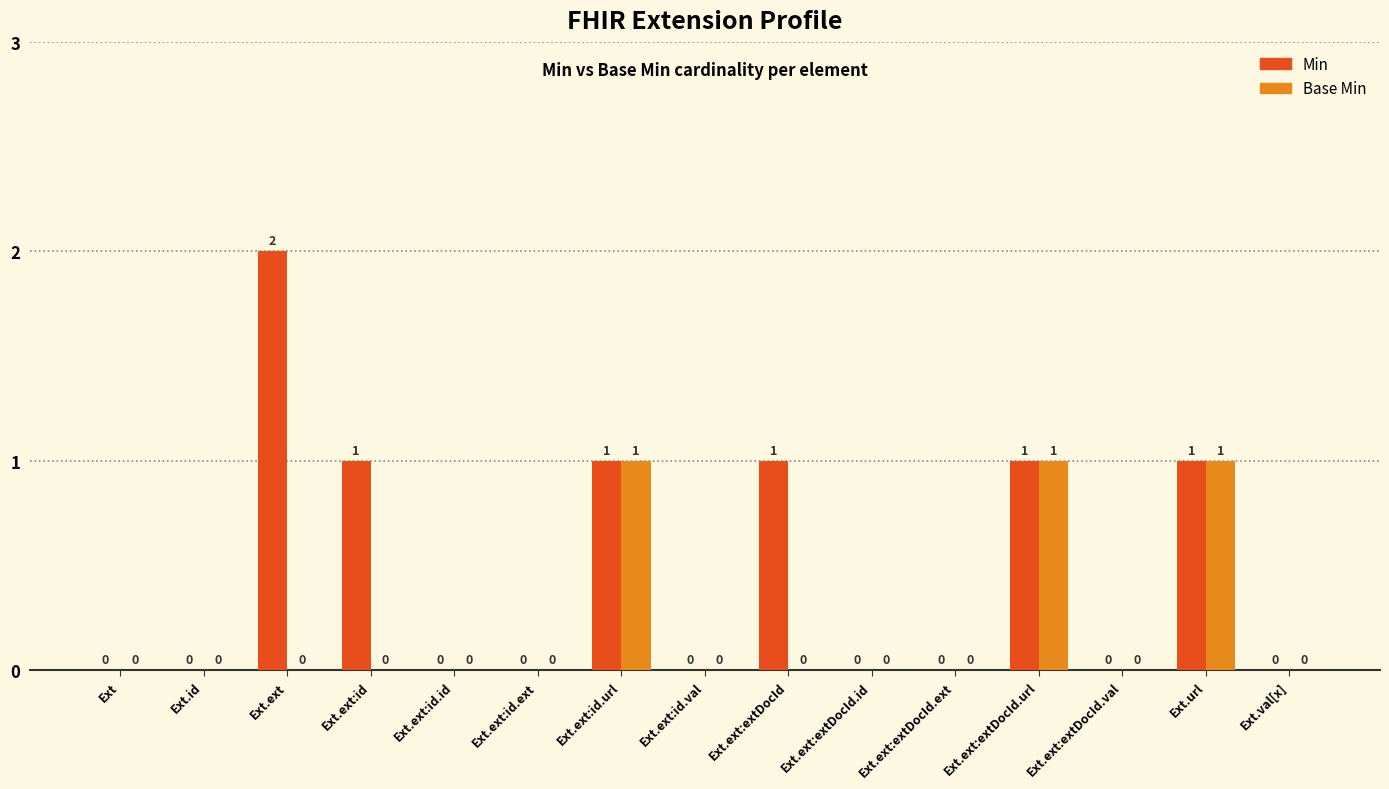

How many Base Min values are between 0 and 1?

15